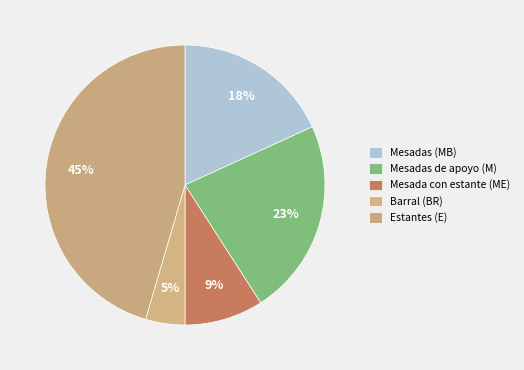

Count the number of slices in the pie.

5